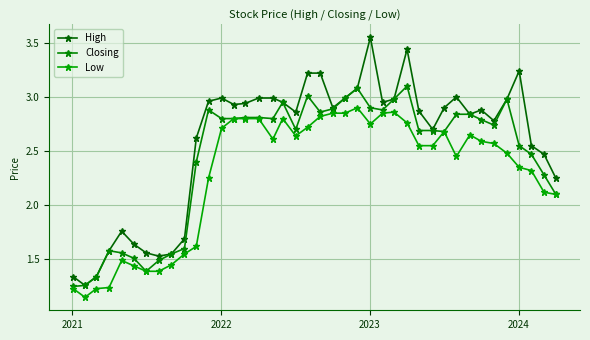

What is the value of the Low point at the 25th from the left?

2.8